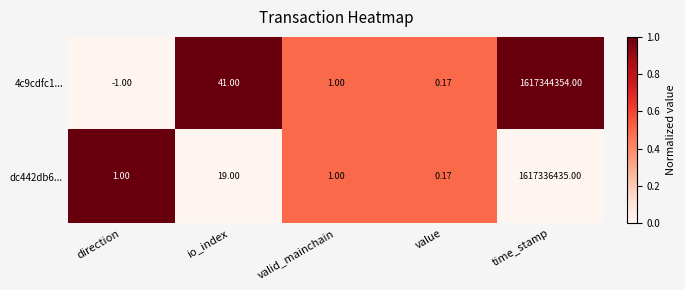

What is the difference between the highest and lowest values at io_index?

22.0